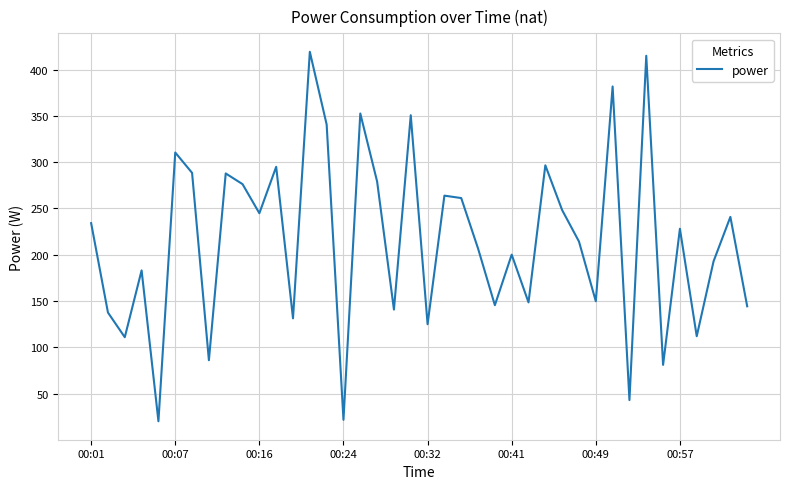

What is the minimum value shown in the chart?

20.2